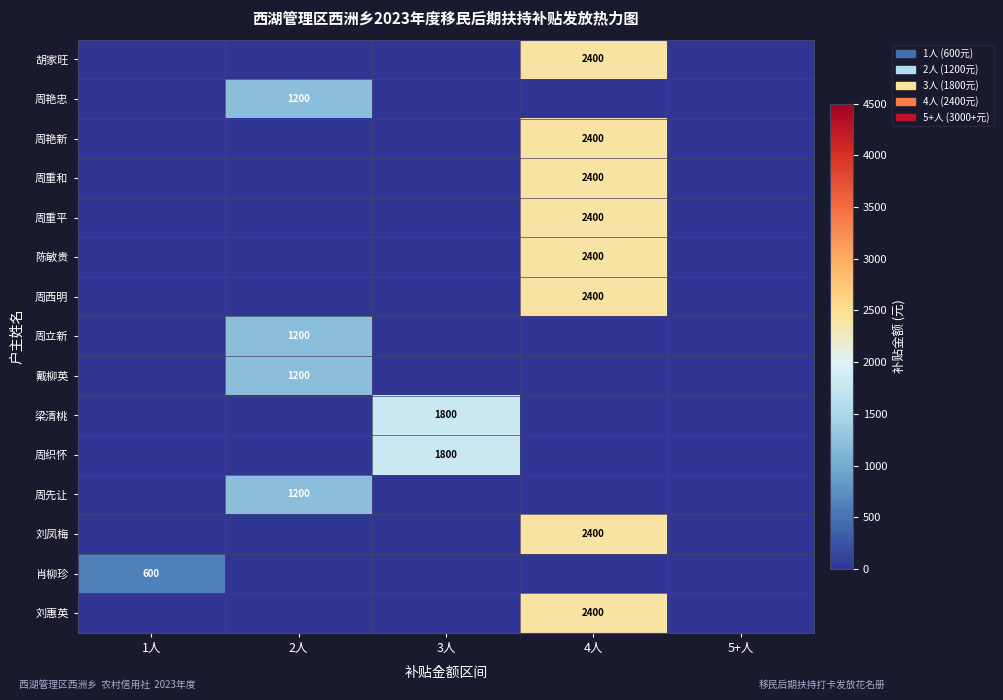

Is it true that 刘惠英 equals 2400 at 4人?

True